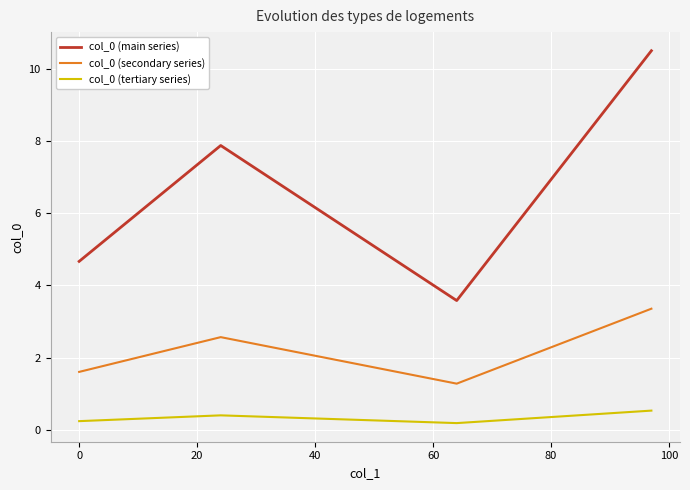

Which series has the largest total across all categories?

col_0 (main series)